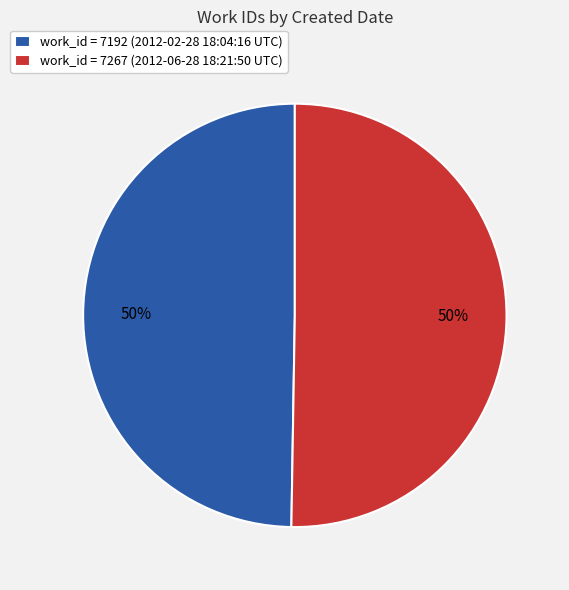

Is it true that work_id = 7267 (2012-06-28 18:21:50 UTC) is 50% of the pie?

True